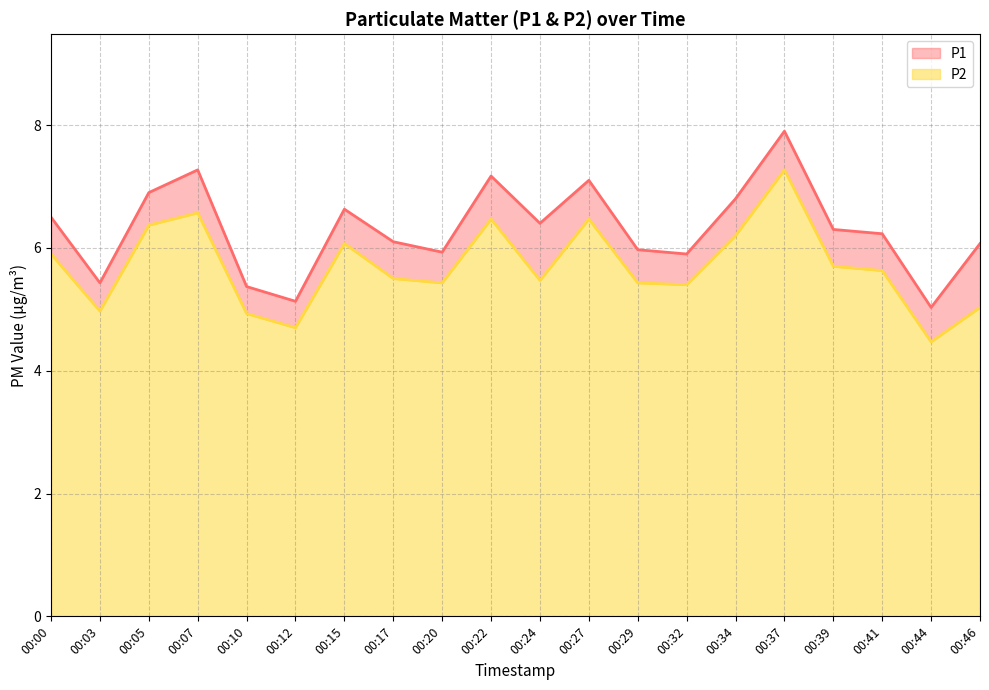

What is the sum of all P1 values?

126.1